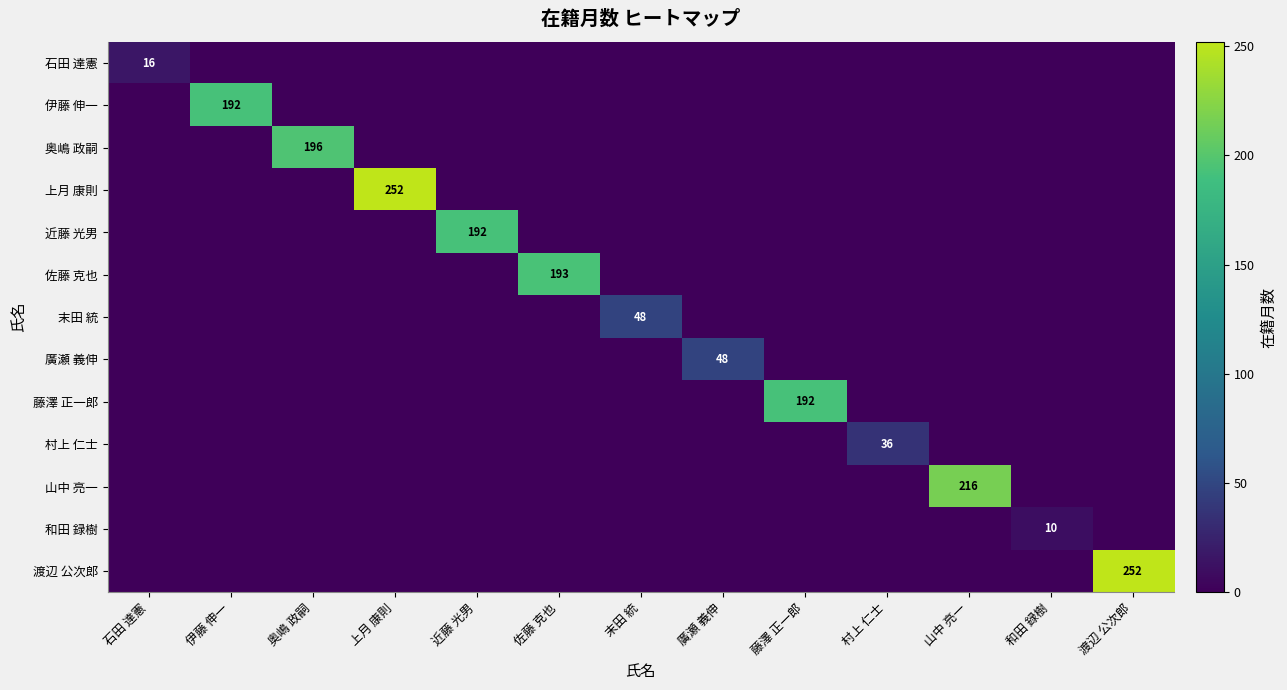

What is the greatest value displayed?

252